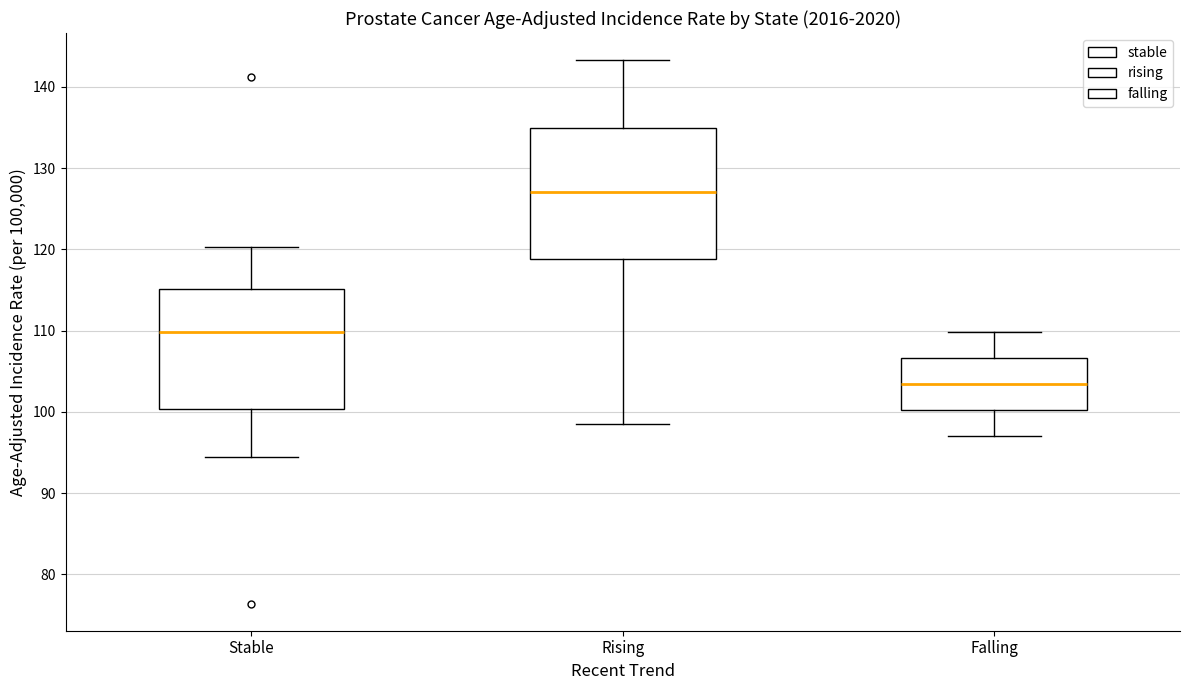

Where does the lower whisker of the box for Stable end on the y-axis? The values are not printed on the chart, so give them approximately, as read against the axis.

94